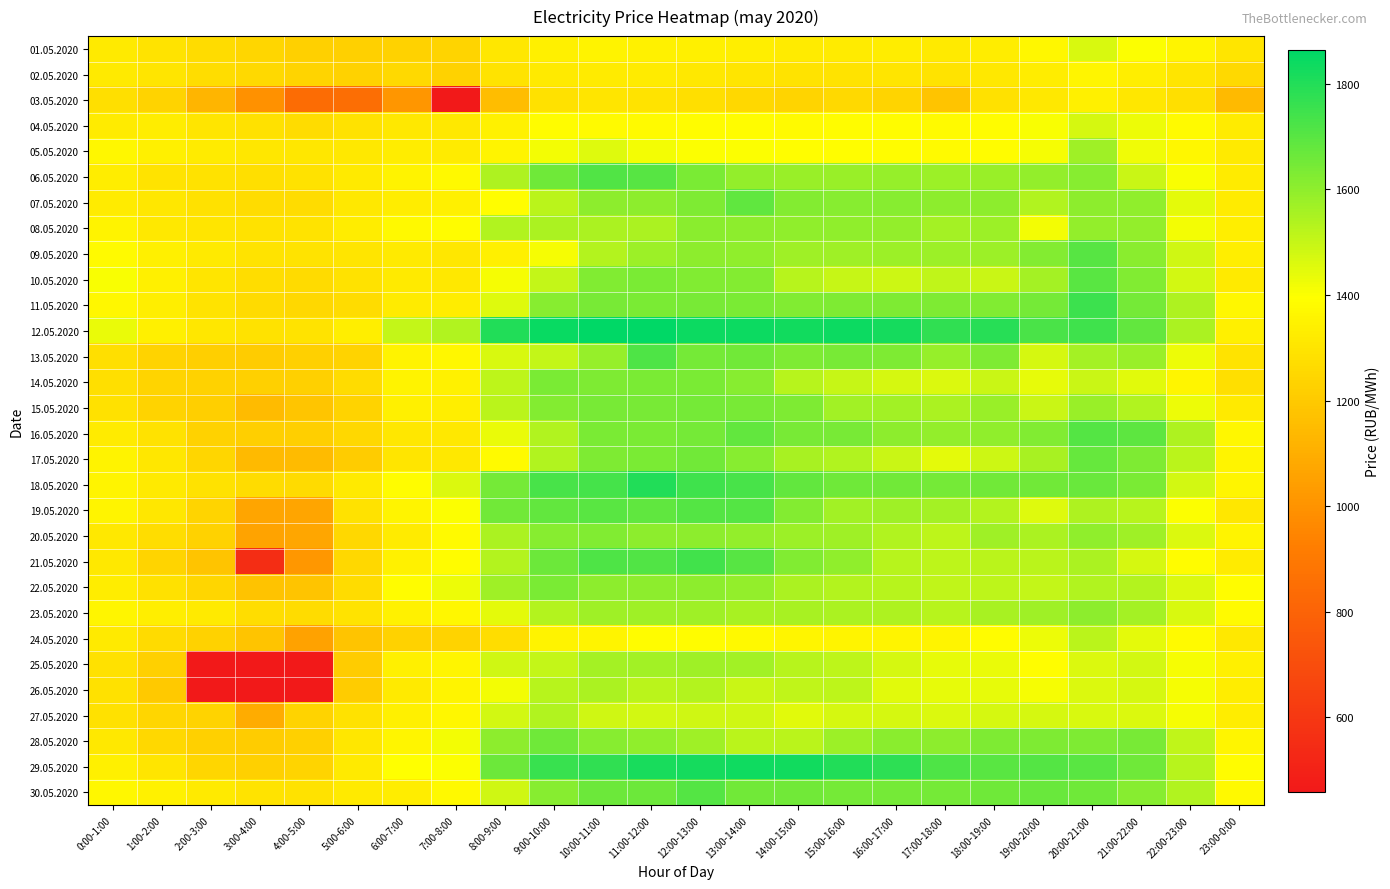

What is the difference between the highest and lowest values at 8:00-9:00?

651.4